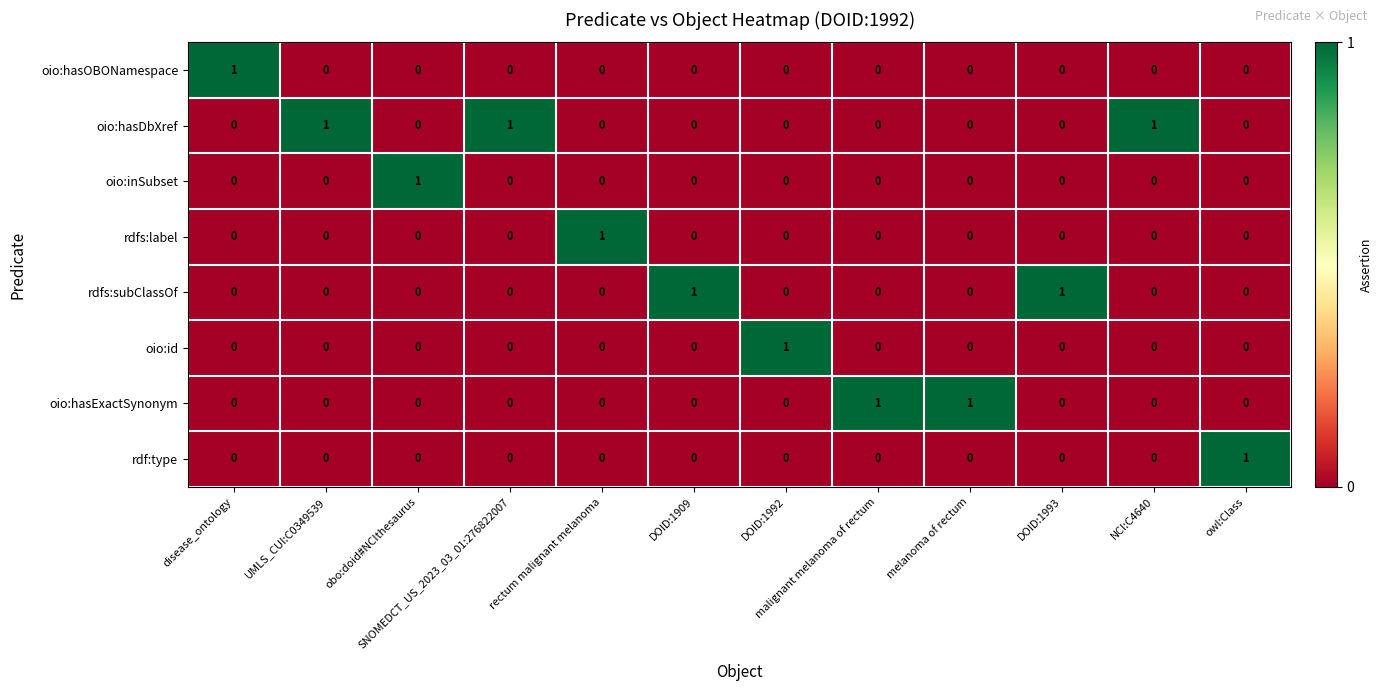

At how many categories does at least one series exceed 0?

12